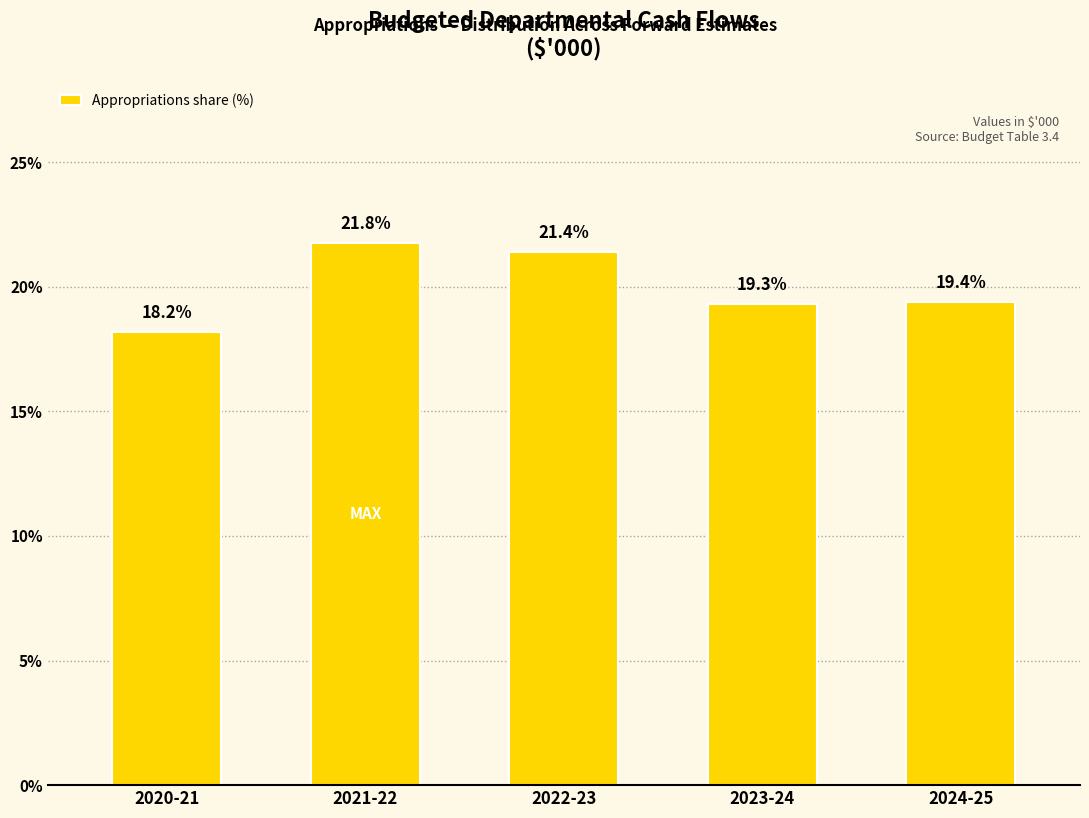

Reading left to right, list all the values displayed in this chart.

2020-21=18.2	2021-22=21.8	2022-23=21.4	2023-24=19.3	2024-25=19.4